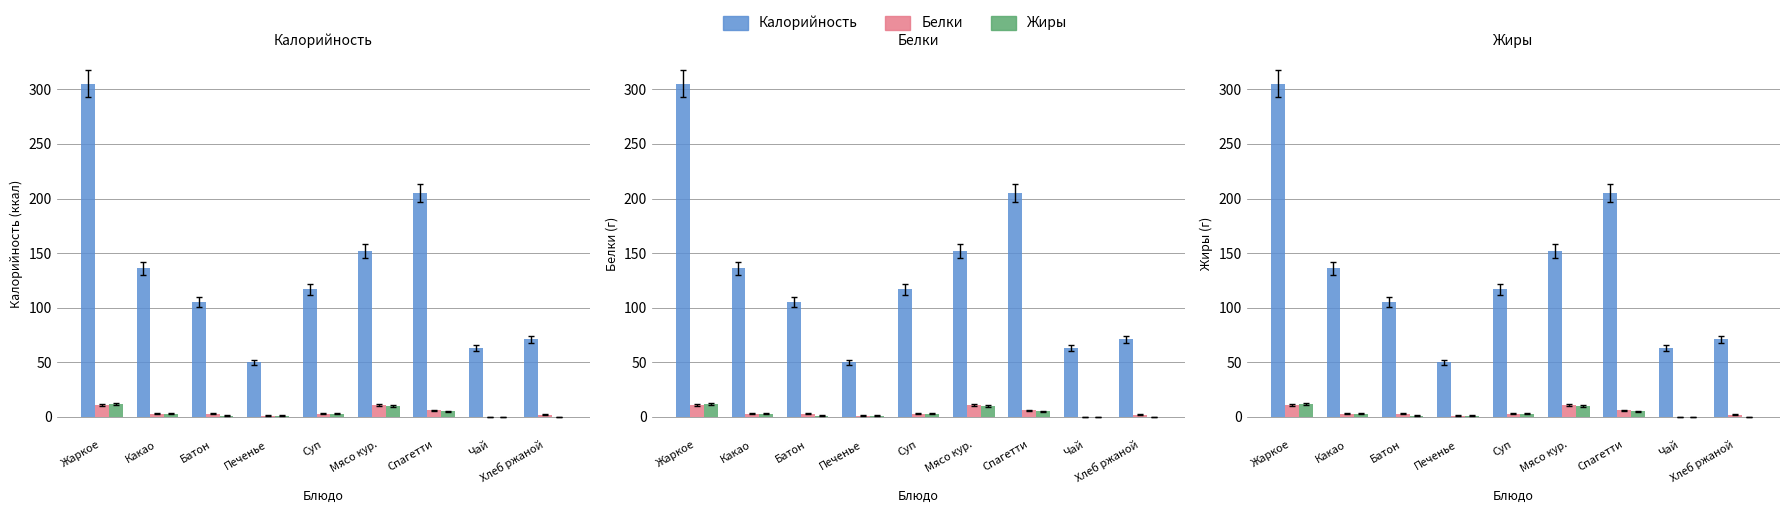

Rank the series by their maximum value, from highest to lowest.

Калорийность, Жиры, Белки